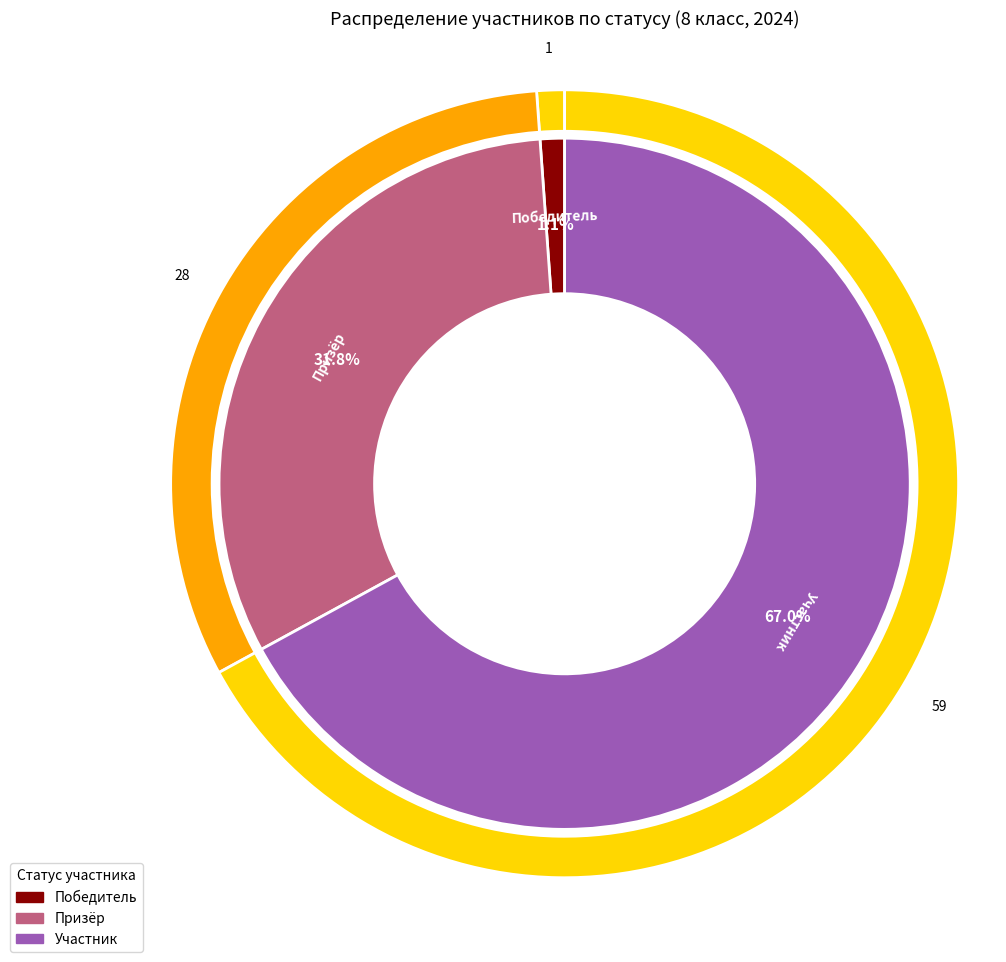

Rank the categories by value from highest to lowest.

Участник, Призёр, Победитель